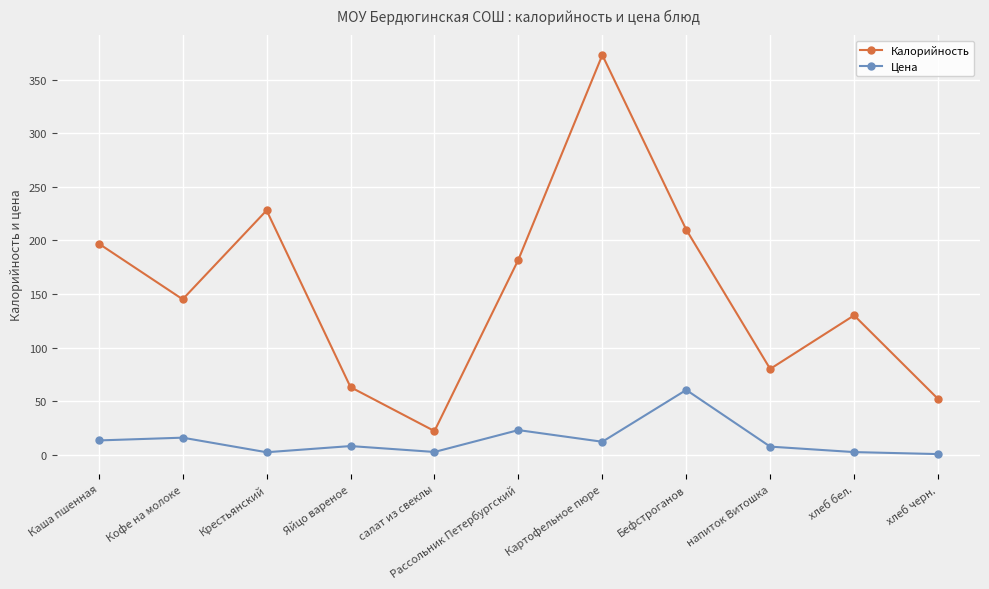

True or false: Цена has a value of 13.3 at Каша пшенная.

True